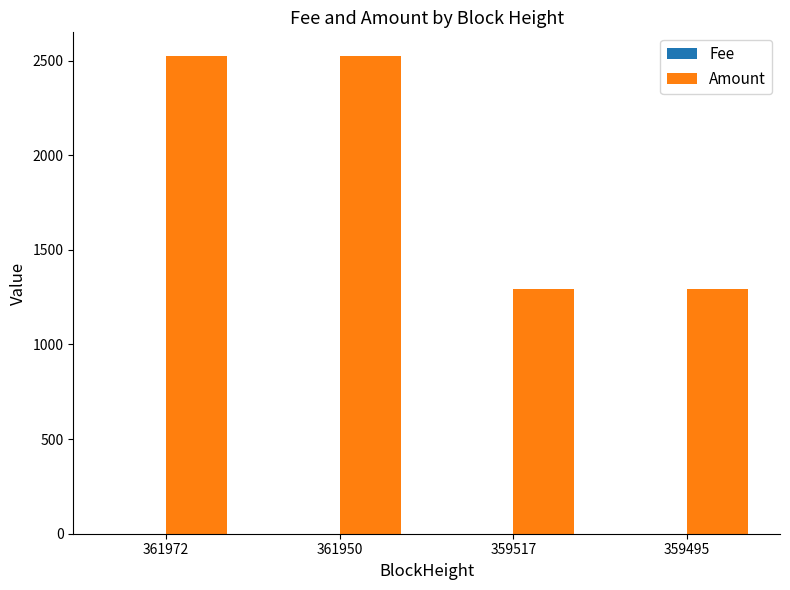

Which series has the largest total across all categories?

Amount